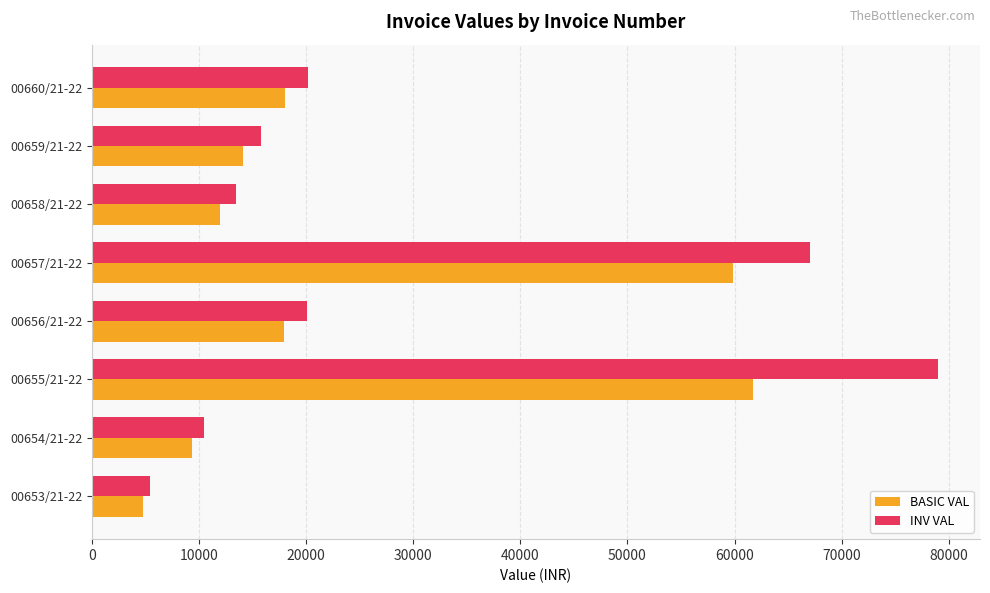

What is the difference between the INV VAL values at 00657/21-22 and 00655/21-22?

11932.8